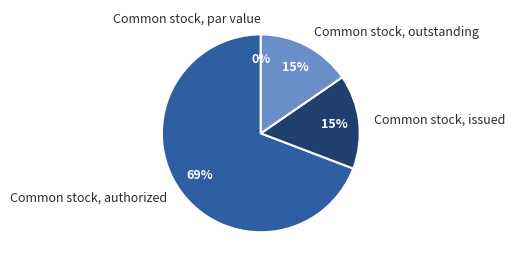

What percentage do Common stock, outstanding and Common stock, par value together represent?

15.4%